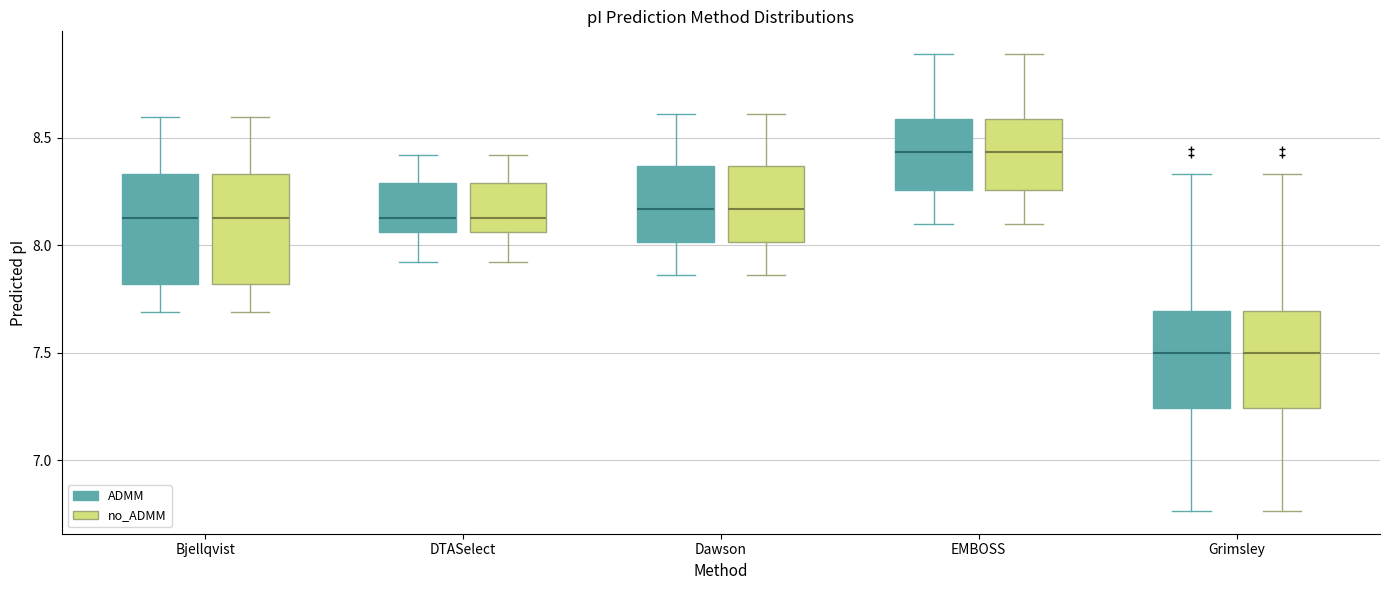

Reading left to right, read every box against the y-axis: the position of its median line, the range the box covers, and the ends of its whiskers. The values are not printed on the chart, so give them approximately, as read against the axis.

Bjellqvist (ADMM): median 8.15, box 7.80 to 8.35, whiskers 7.70 to 8.60
Bjellqvist (no_ADMM): median 8.15, box 7.80 to 8.35, whiskers 7.70 to 8.60
DTASelect (ADMM): median 8.15, box 8.05 to 8.30, whiskers 7.90 to 8.40
DTASelect (no_ADMM): median 8.15, box 8.05 to 8.30, whiskers 7.90 to 8.40
Dawson (ADMM): median 8.15, box 8.00 to 8.35, whiskers 7.85 to 8.60
Dawson (no_ADMM): median 8.15, box 8.00 to 8.35, whiskers 7.85 to 8.60
EMBOSS (ADMM): median 8.45, box 8.25 to 8.60, whiskers 8.10 to 8.90
EMBOSS (no_ADMM): median 8.45, box 8.25 to 8.60, whiskers 8.10 to 8.90
Grimsley (ADMM): median 7.50, box 7.25 to 7.70, whiskers 6.75 to 8.35
Grimsley (no_ADMM): median 7.50, box 7.25 to 7.70, whiskers 6.75 to 8.35